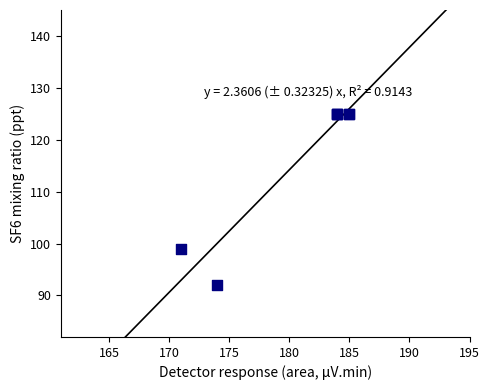

What Y value in the scatter plot is closest to 108?

99